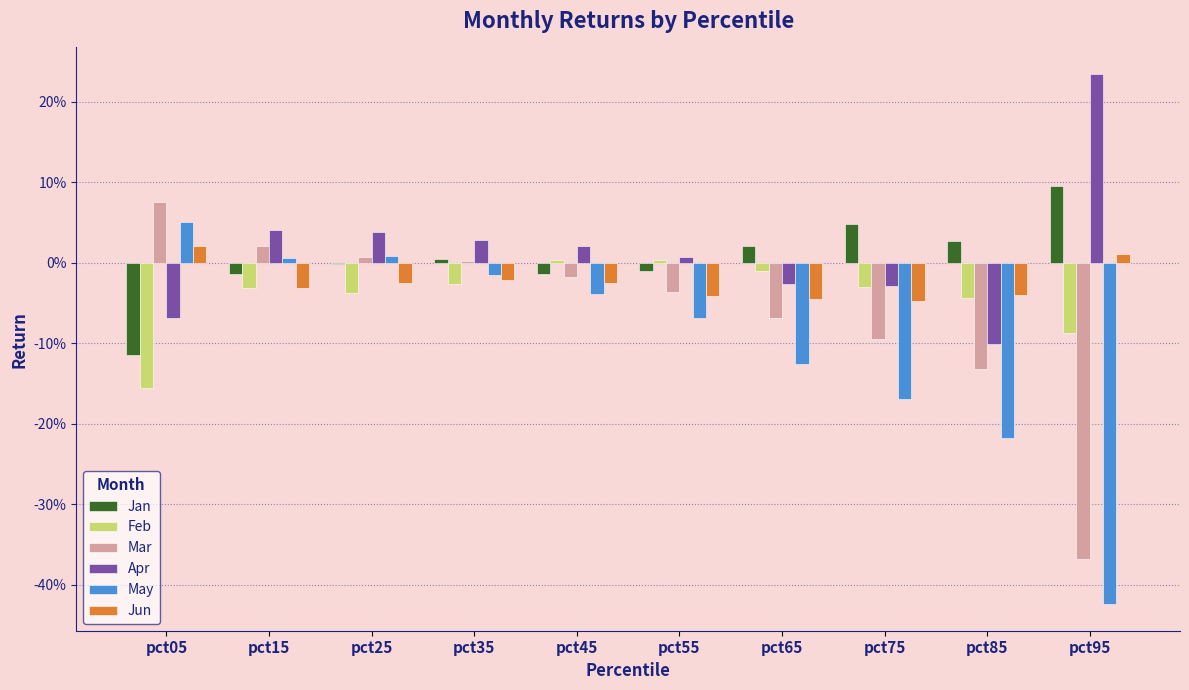

Reading left to right, list all the values displayed in this chart.

Jan: -0.1	-0.0	-0.0	0.0	-0.0	-0.0	0.0	0.0	0.0	0.1
Feb: -0.2	-0.0	-0.0	-0.0	0.0	0.0	-0.0	-0.0	-0.0	-0.1
Mar: 0.1	0.0	0.0	0.0	-0.0	-0.0	-0.1	-0.1	-0.1	-0.4
Apr: -0.1	0.0	0.0	0.0	0.0	0.0	-0.0	-0.0	-0.1	0.2
May: 0.1	0.0	0.0	-0.0	-0.0	-0.1	-0.1	-0.2	-0.2	-0.4
Jun: 0.0	-0.0	-0.0	-0.0	-0.0	-0.0	-0.0	-0.0	-0.0	0.0